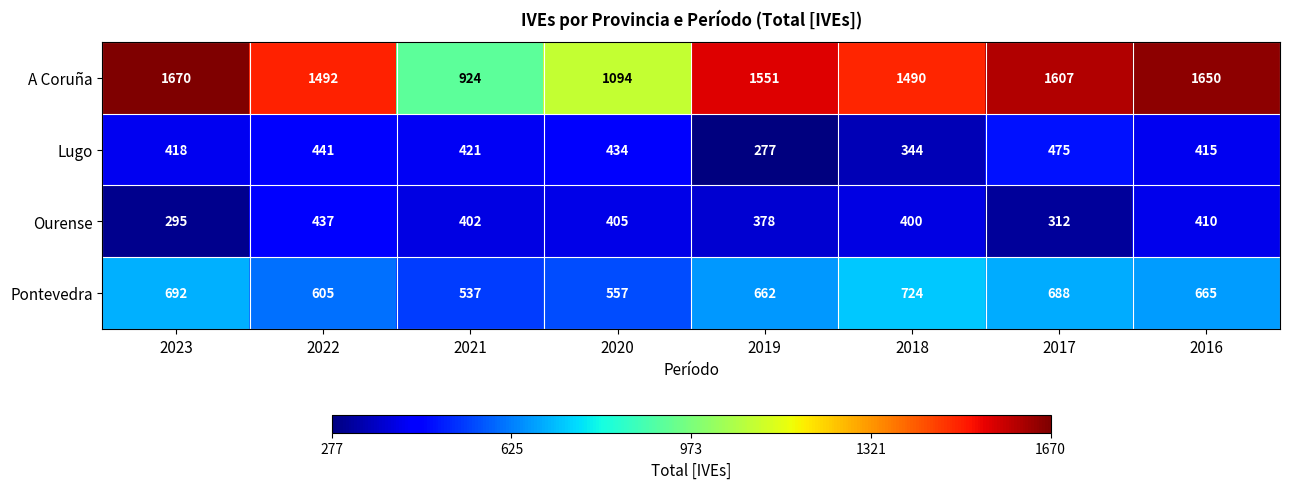

Is the value of Lugo at 2023 greater than the value of A Coruña at 2020?

No